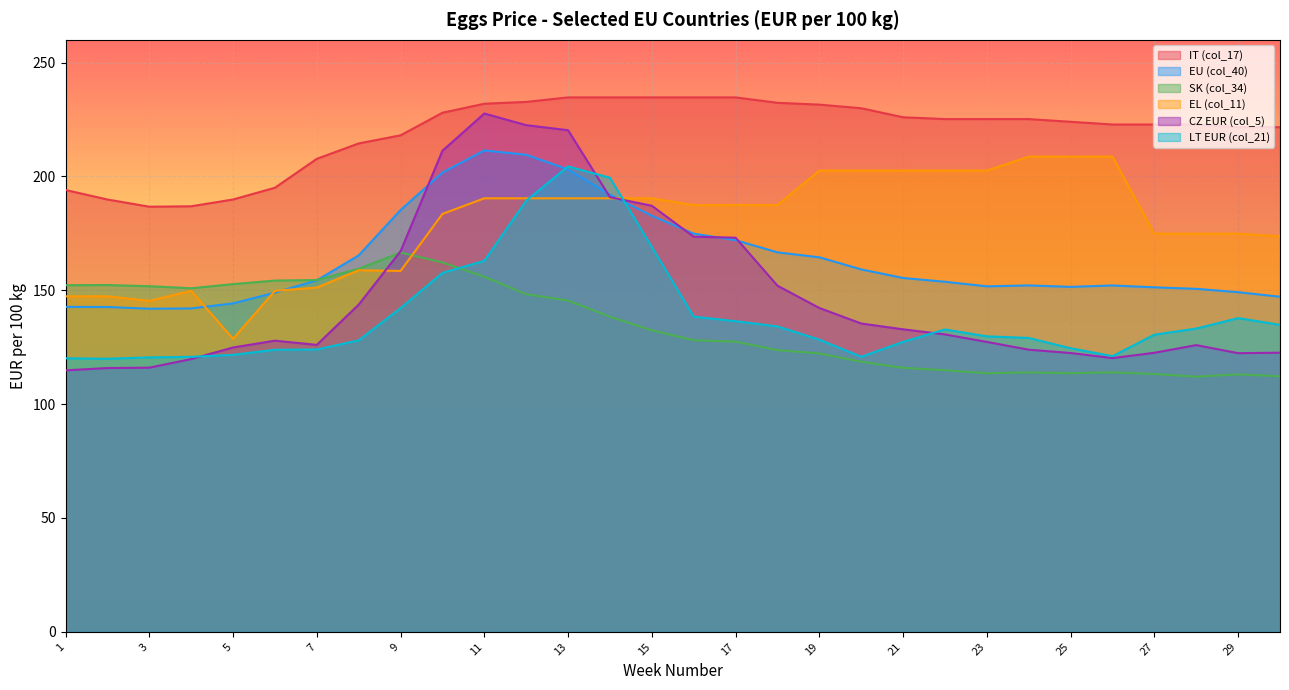

True or false: EU (col_40) and IT (col_17) intersect in this chart.

False